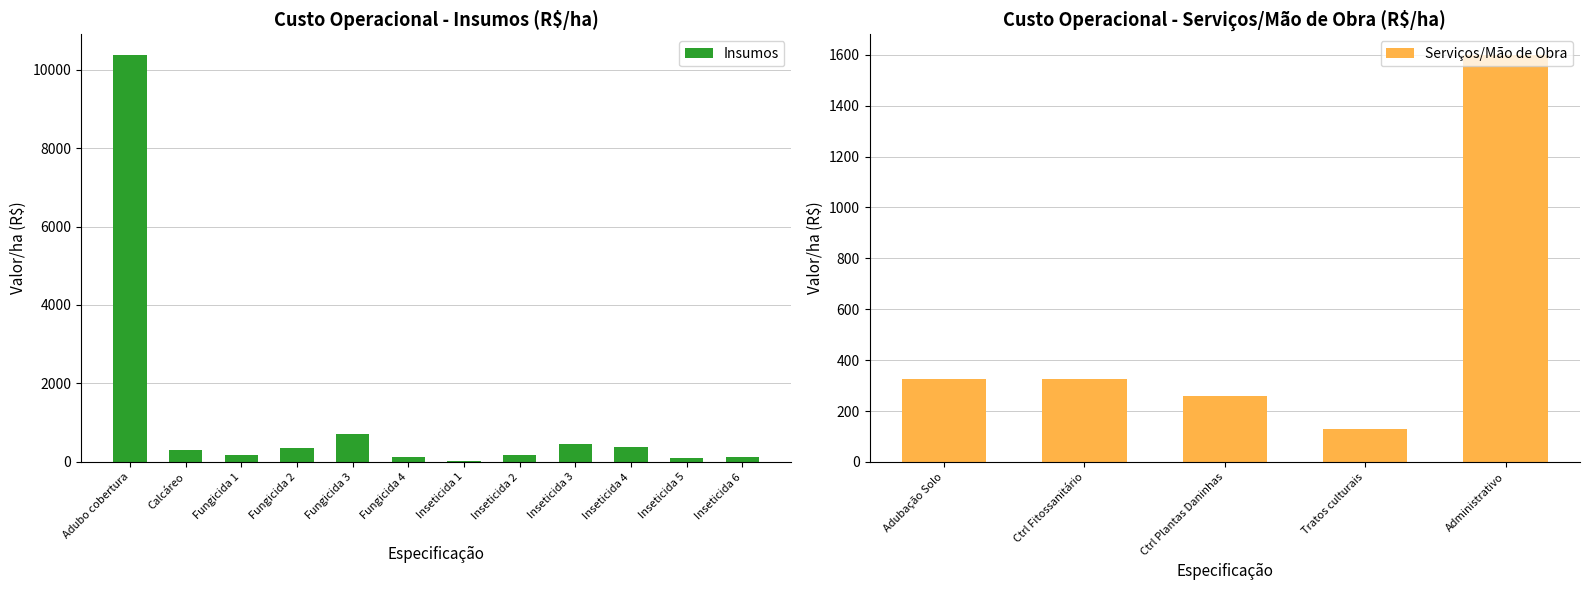

At which label is Insumos closest to 5206?

Fungicida 3